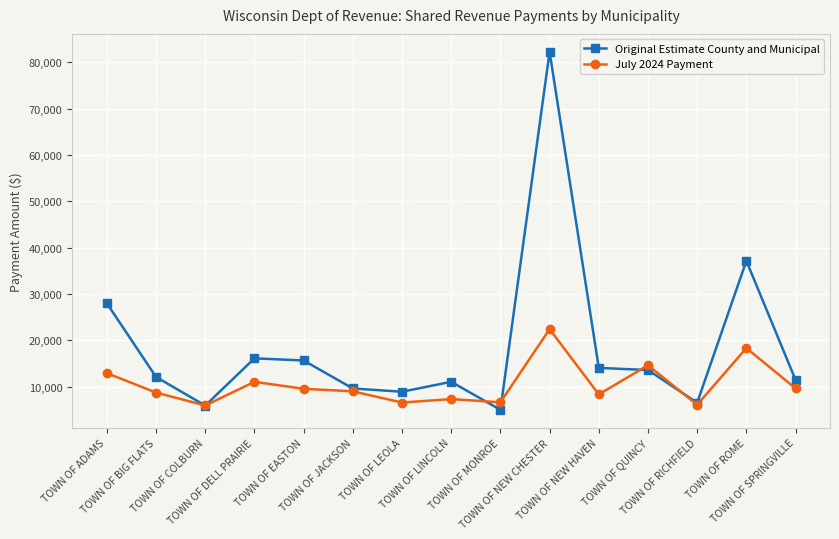

Which label corresponds to the smallest value in the chart?

TOWN OF MONROE